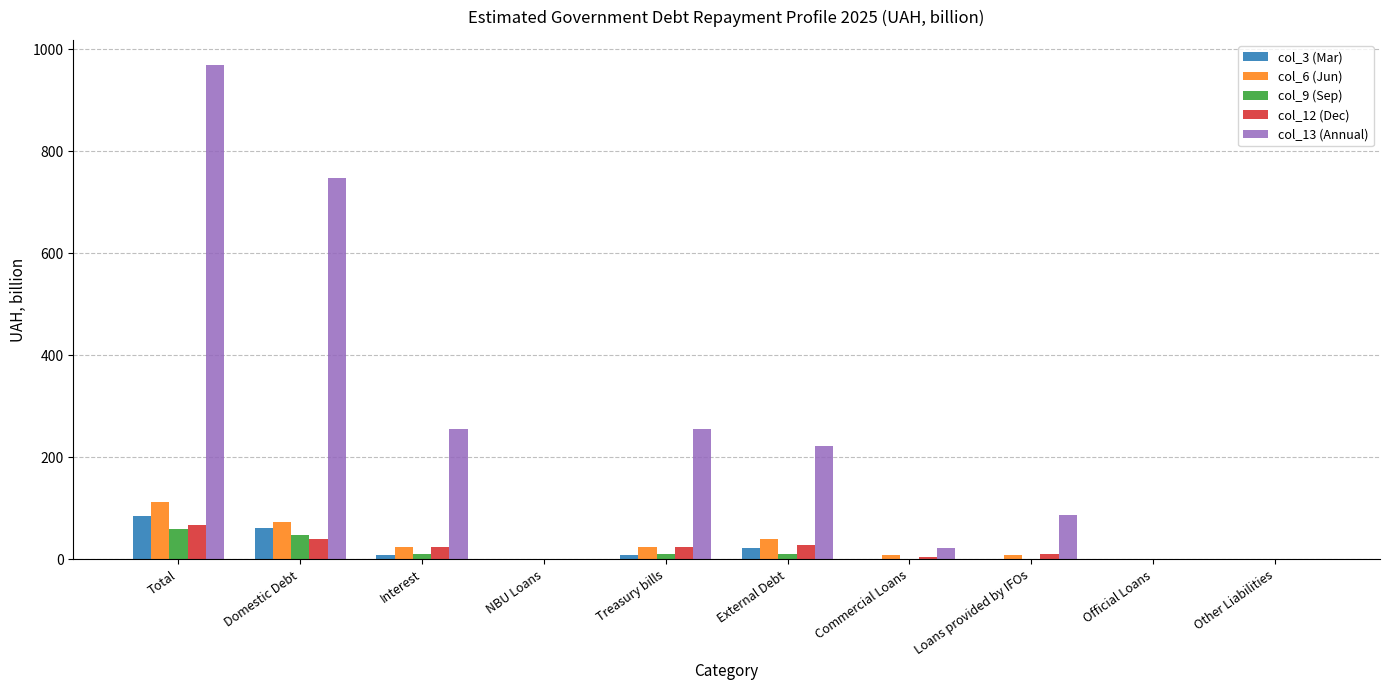

What are all the series names shown in the legend?

col_3 (Mar), col_6 (Jun), col_9 (Sep), col_12 (Dec), col_13 (Annual)